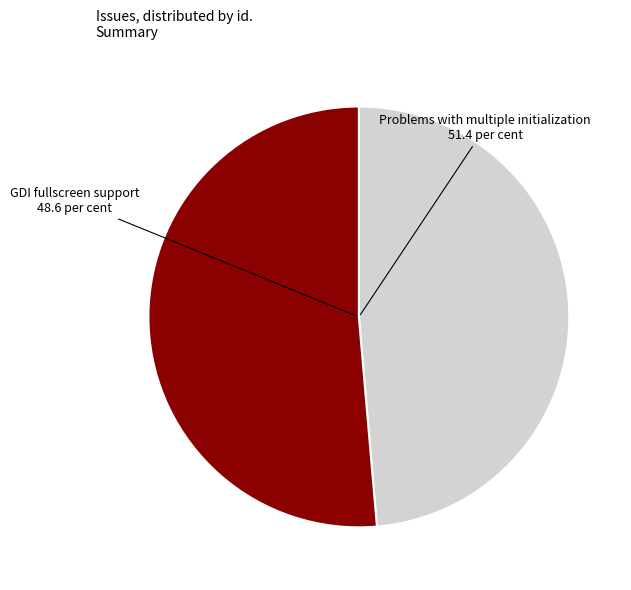

How many slices are in this pie chart?

2